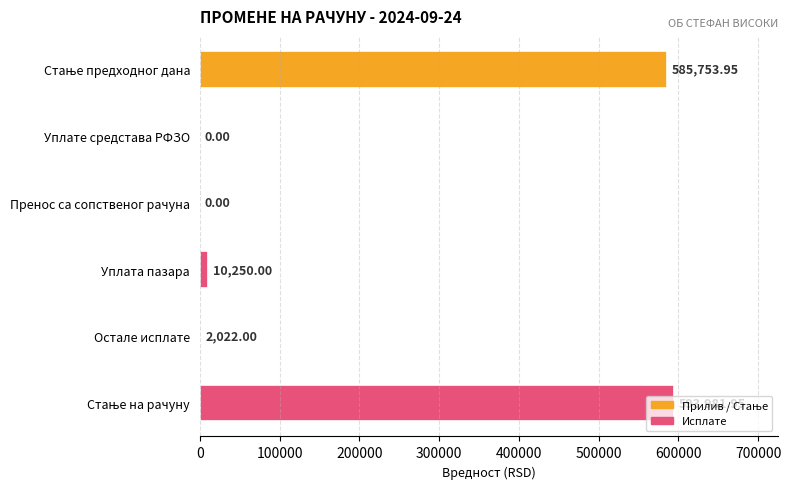

Which has a higher value, Остале исплате or Пренос са сопственог рачуна?

Остале исплате